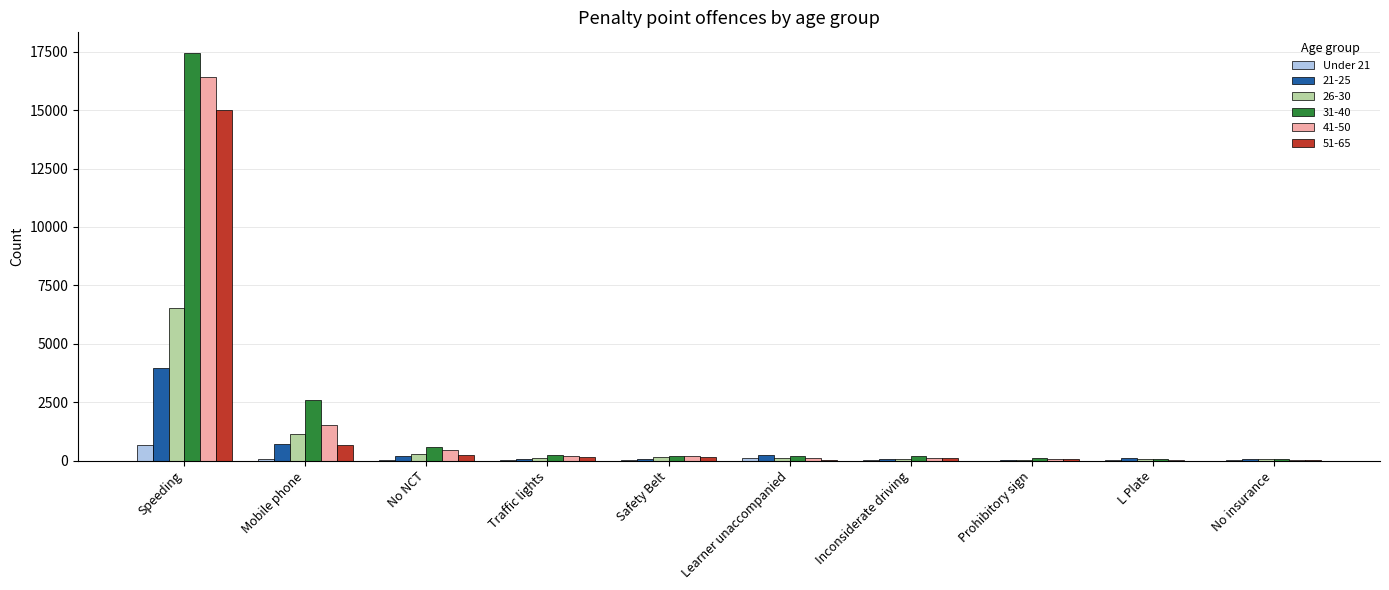

At which label does 21-25 reach its peak?

Speeding